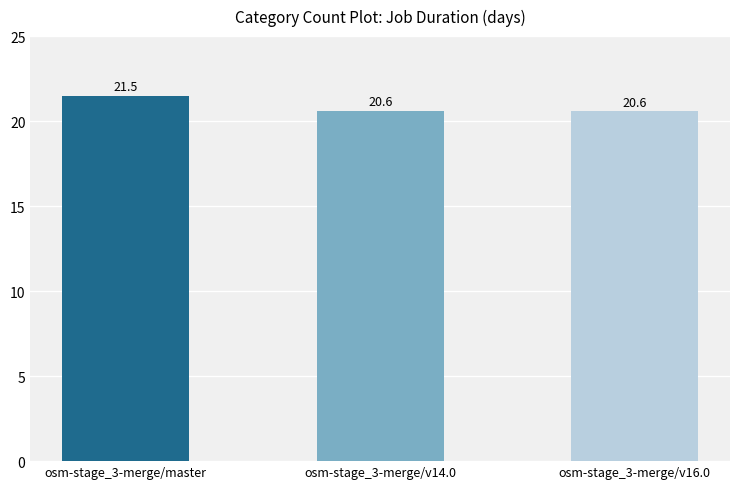

What is the sum of all values?

62.7